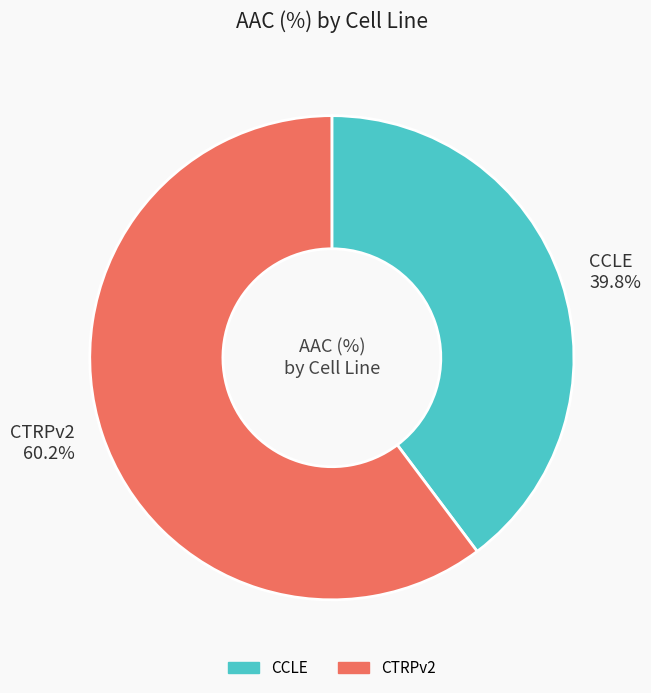

Count the number of slices in the pie.

2